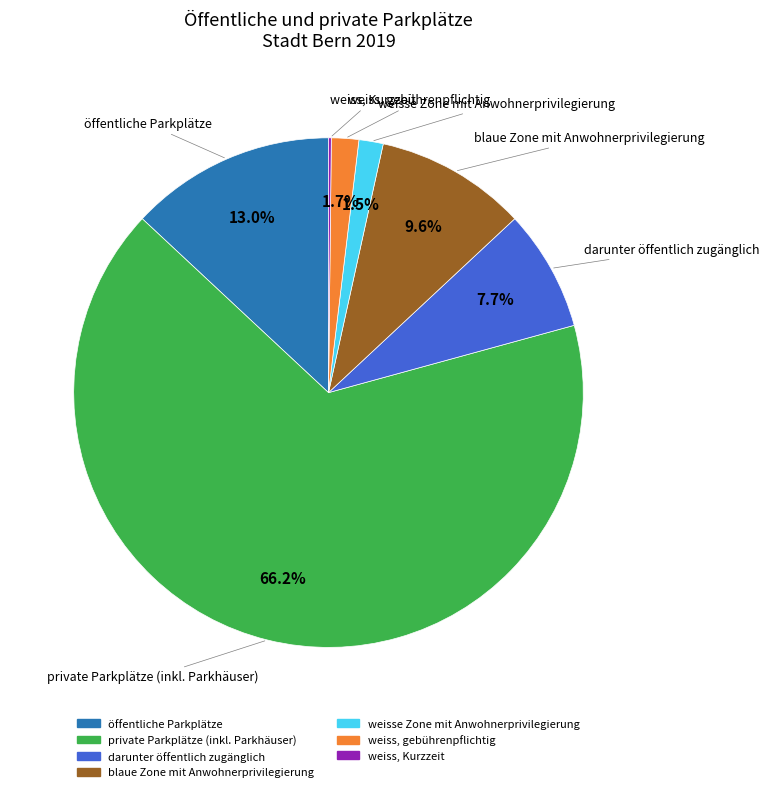

Do darunter öffentlich zugänglich and private Parkplätze (inkl. Parkhäuser) together represent more than half of the pie?

Yes